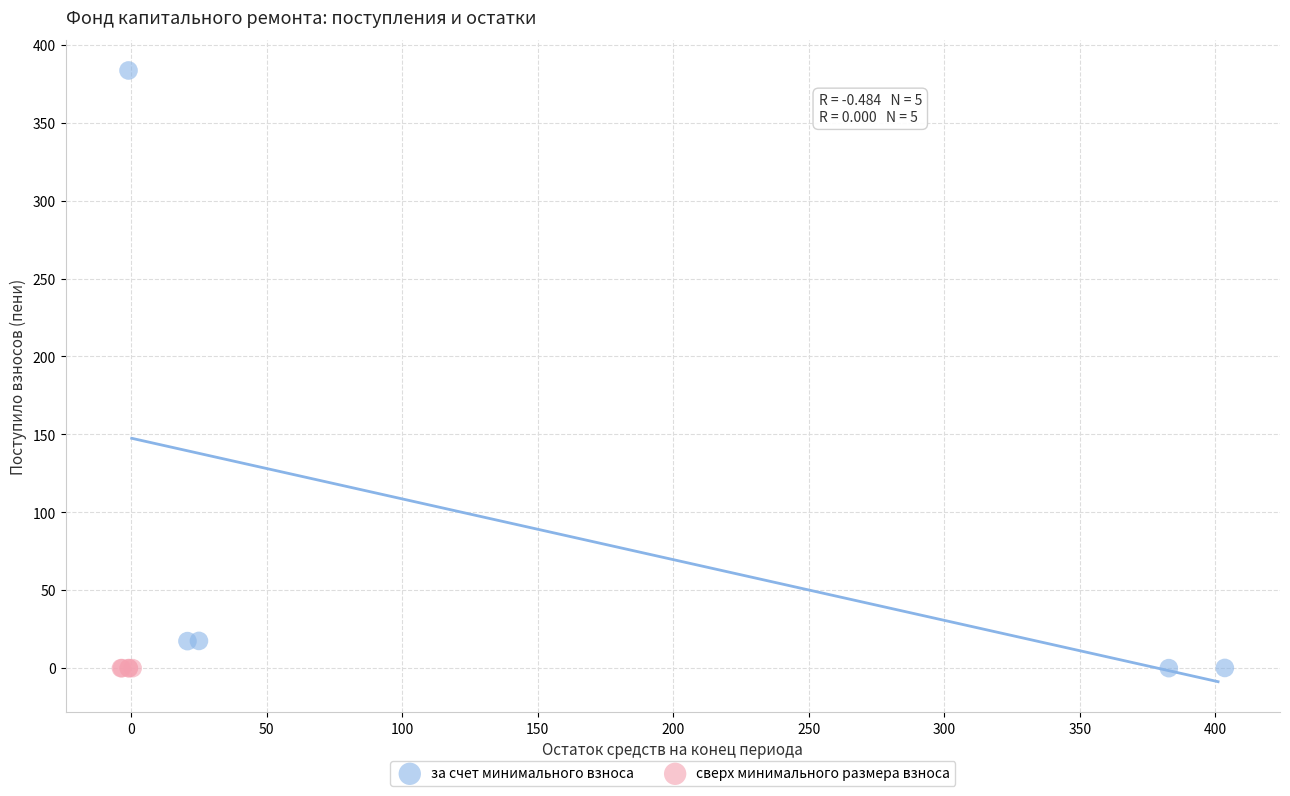

Which series has the widest spread of Y values?

за счет минимального взноса